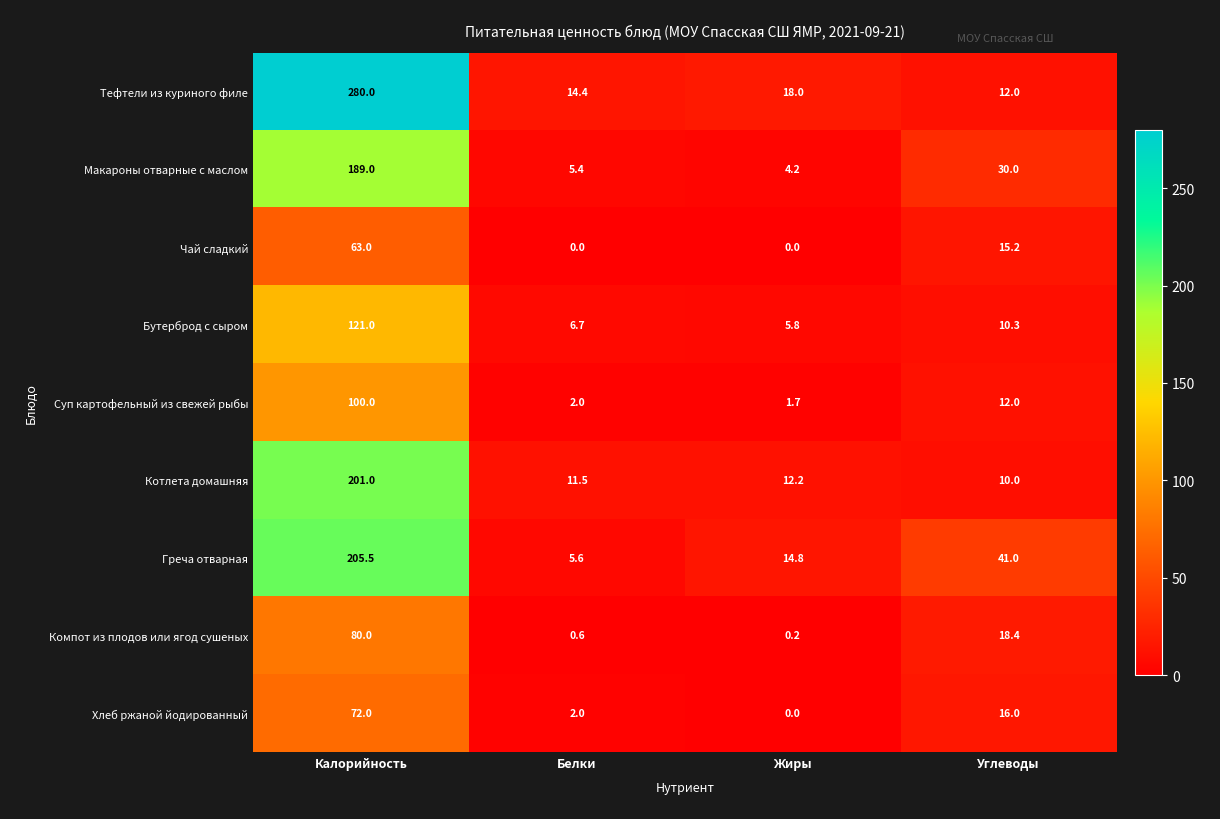

What is the total value across all series at Белки?

48.2